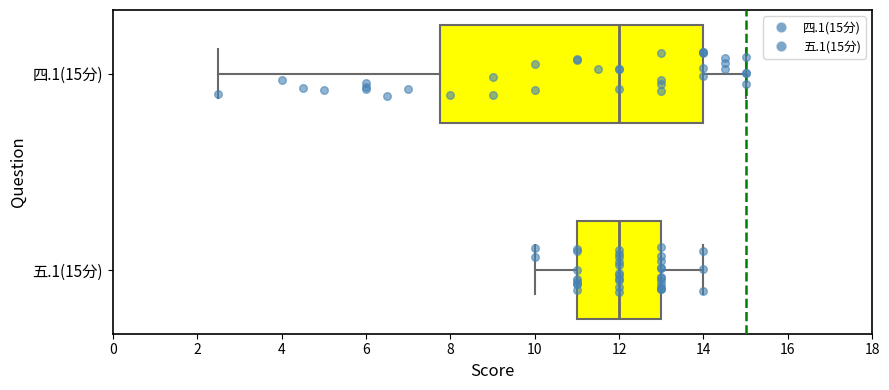

Reading bottom to top, read every box against the x-axis: the position of its median line, the range the box covers, and the ends of its whiskers. The values are not printed on the chart, so give them approximately, as read against the axis.

五.1(15分): median 12.0, box 11.0 to 13.0, whiskers 10.0 to 14.0
四.1(15分): median 12.0, box 7.8 to 14.0, whiskers 2.6 to 15.0